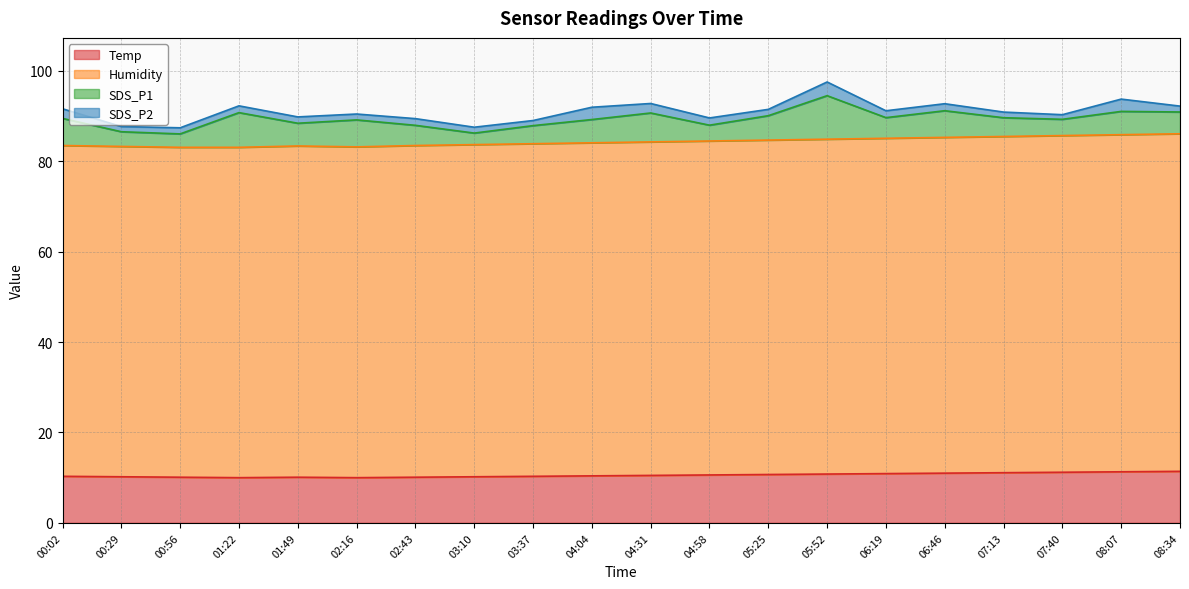

True or false: Humidity and Temp cross at least once.

False